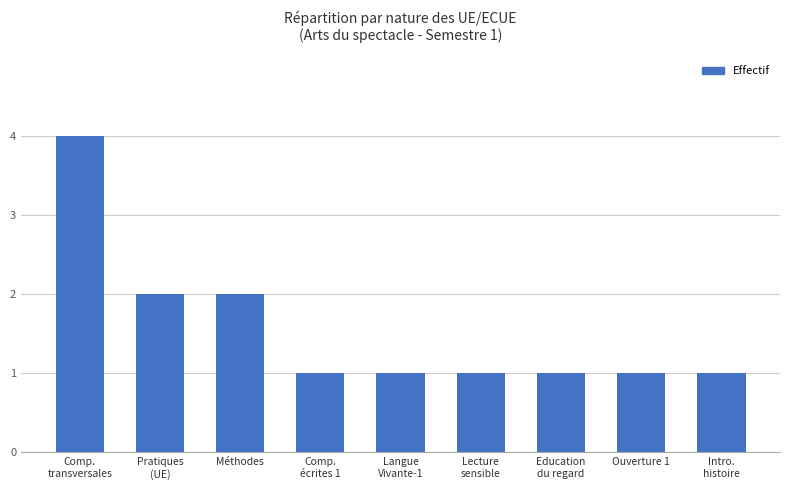

What is the greatest value displayed?

4